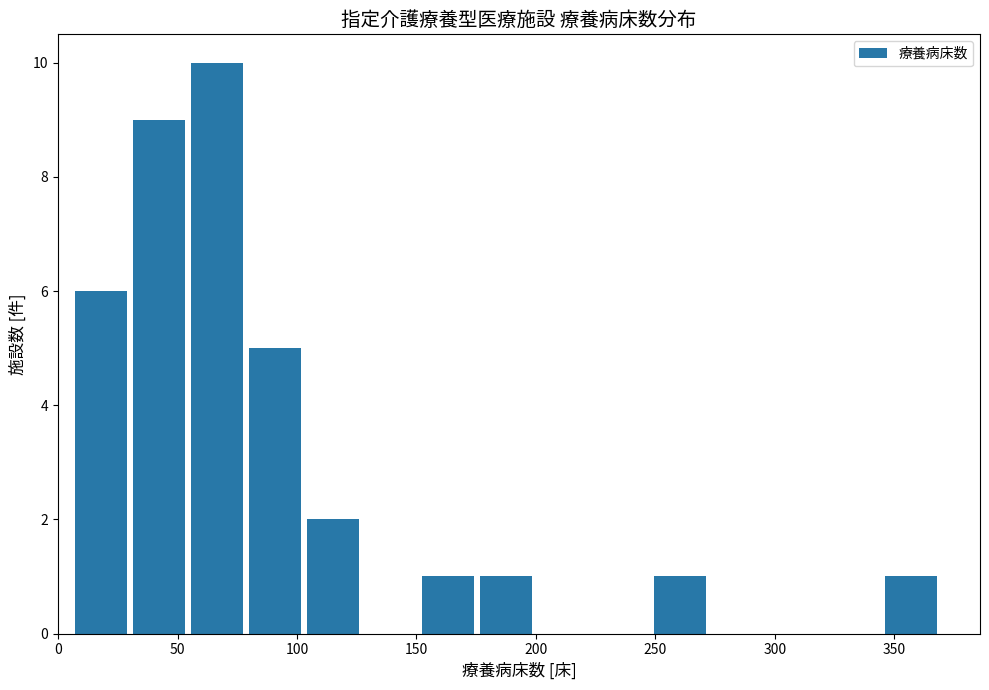

What is the height of the bar covering 150 to 175 on the x-axis? Neither the bar edges nor the heights are printed on the chart, so give them approximately, as read against the axes.

1